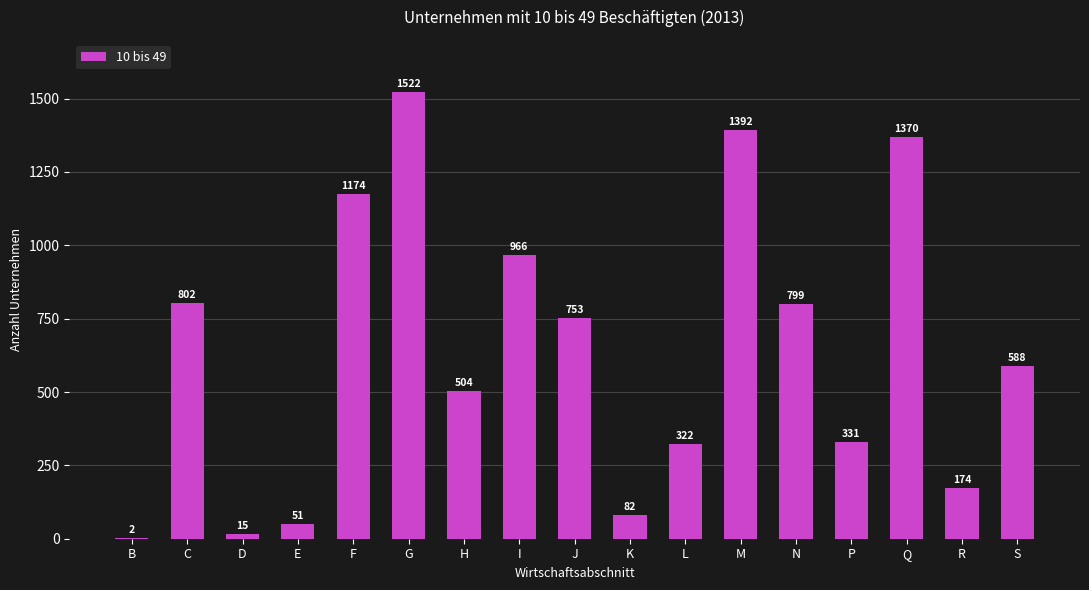

How many series are shown in this chart?

1